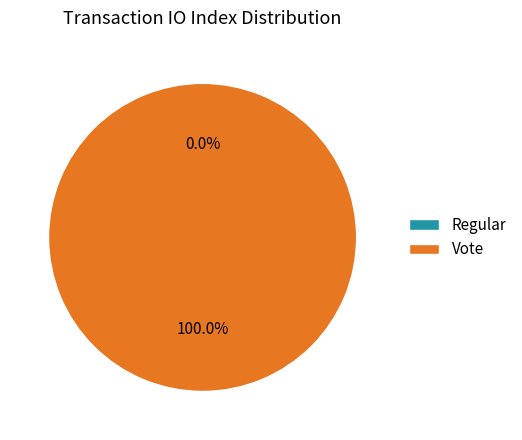

Do Regular and Vote together represent more than half of the pie?

Yes